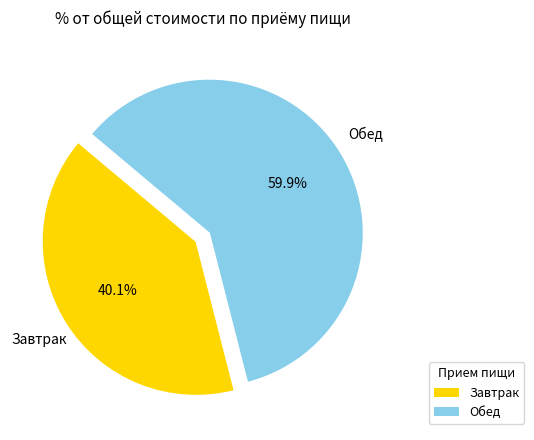

Is there any slice that represents more than half of the pie?

Yes